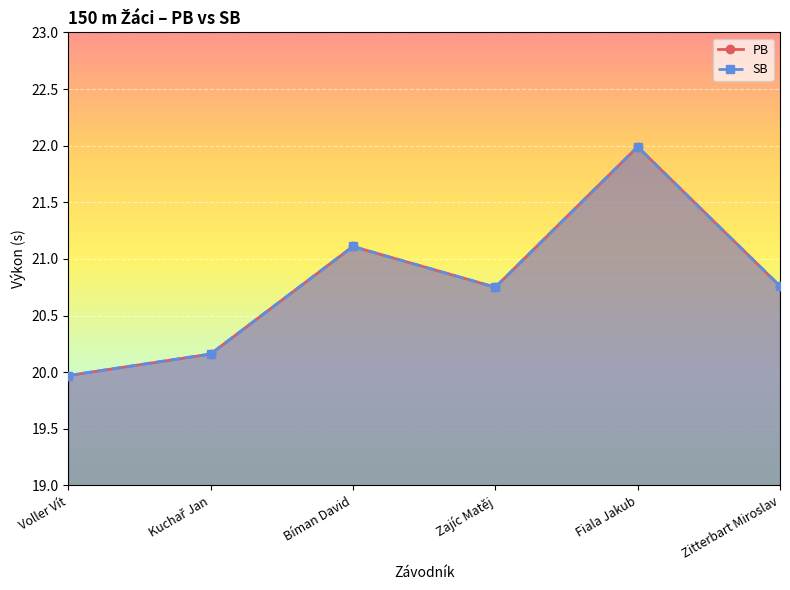

Reading left to right, what are all the values shown in this chart?

PB: Voller Vít=20.0	Kuchař Jan=20.2	Bíman David=21.1	Zajíc Matěj=20.8	Fiala Jakub=22.0	Zitterbart Miroslav=20.8
SB: Voller Vít=20.0	Kuchař Jan=20.2	Bíman David=21.1	Zajíc Matěj=20.8	Fiala Jakub=22.0	Zitterbart Miroslav=20.8